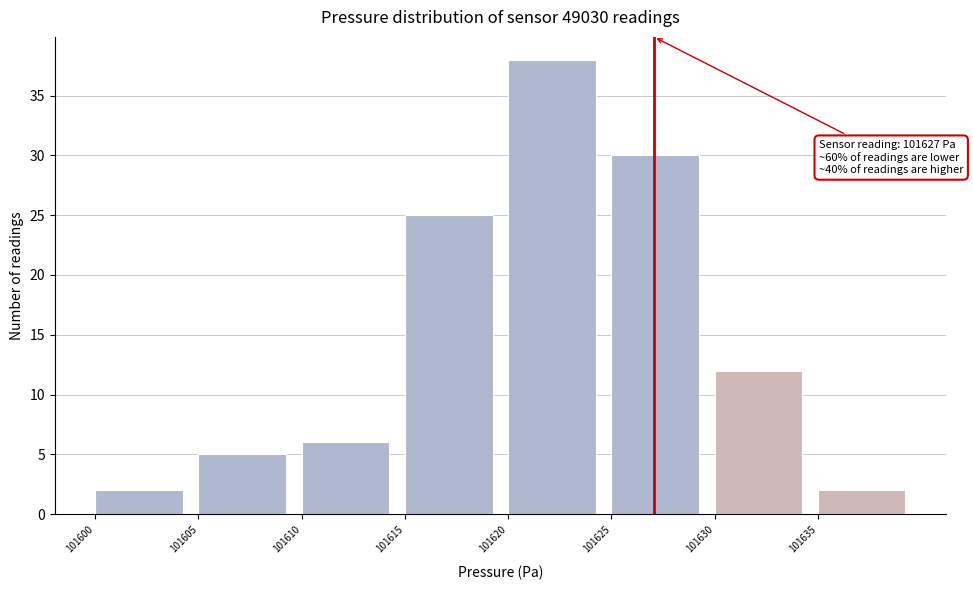

Over which range of the x-axis is the bar tallest?

101620 to 101625